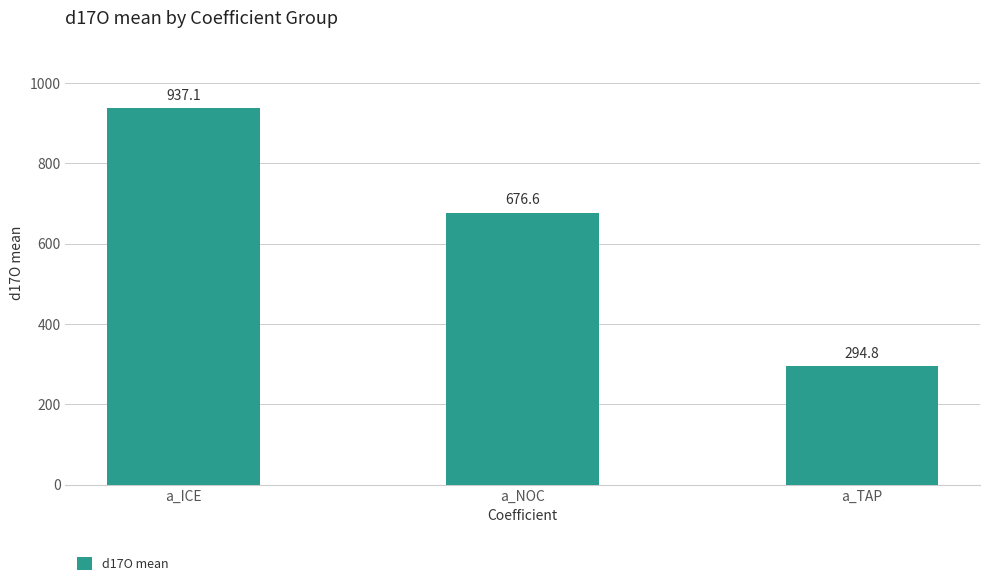

What is the minimum value shown in the chart?

294.8